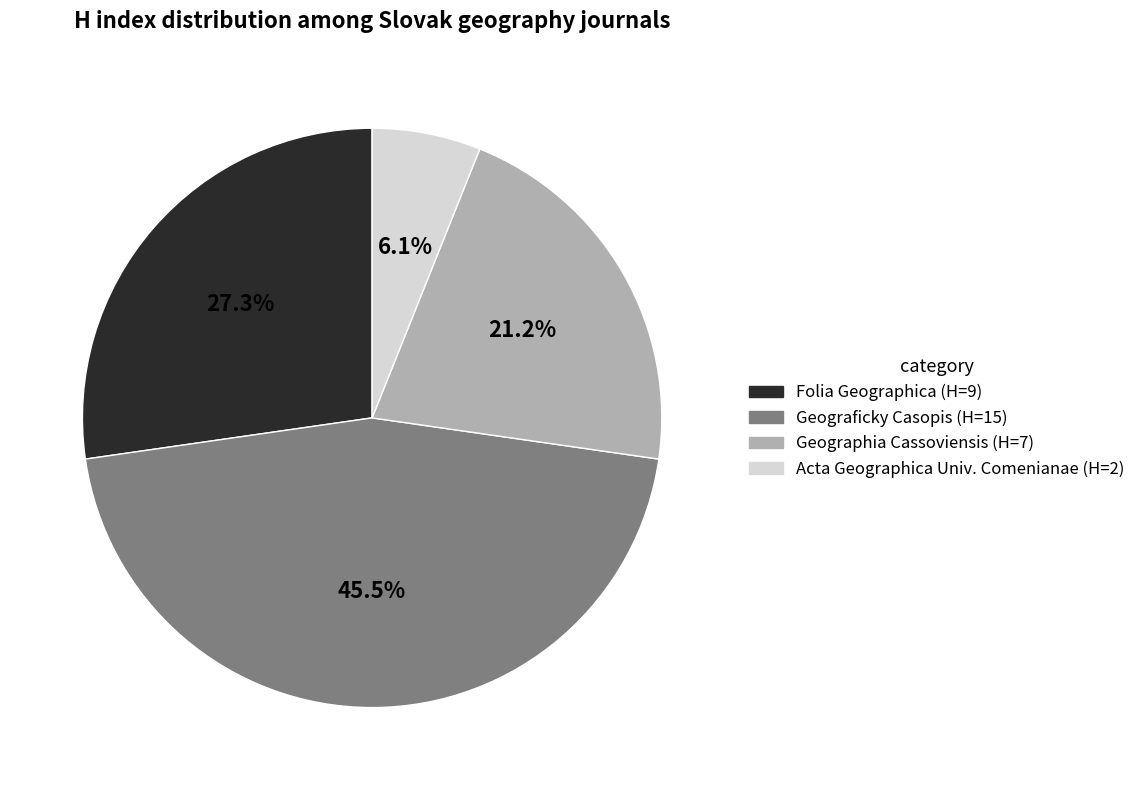

Is there a majority slice in this chart?

No